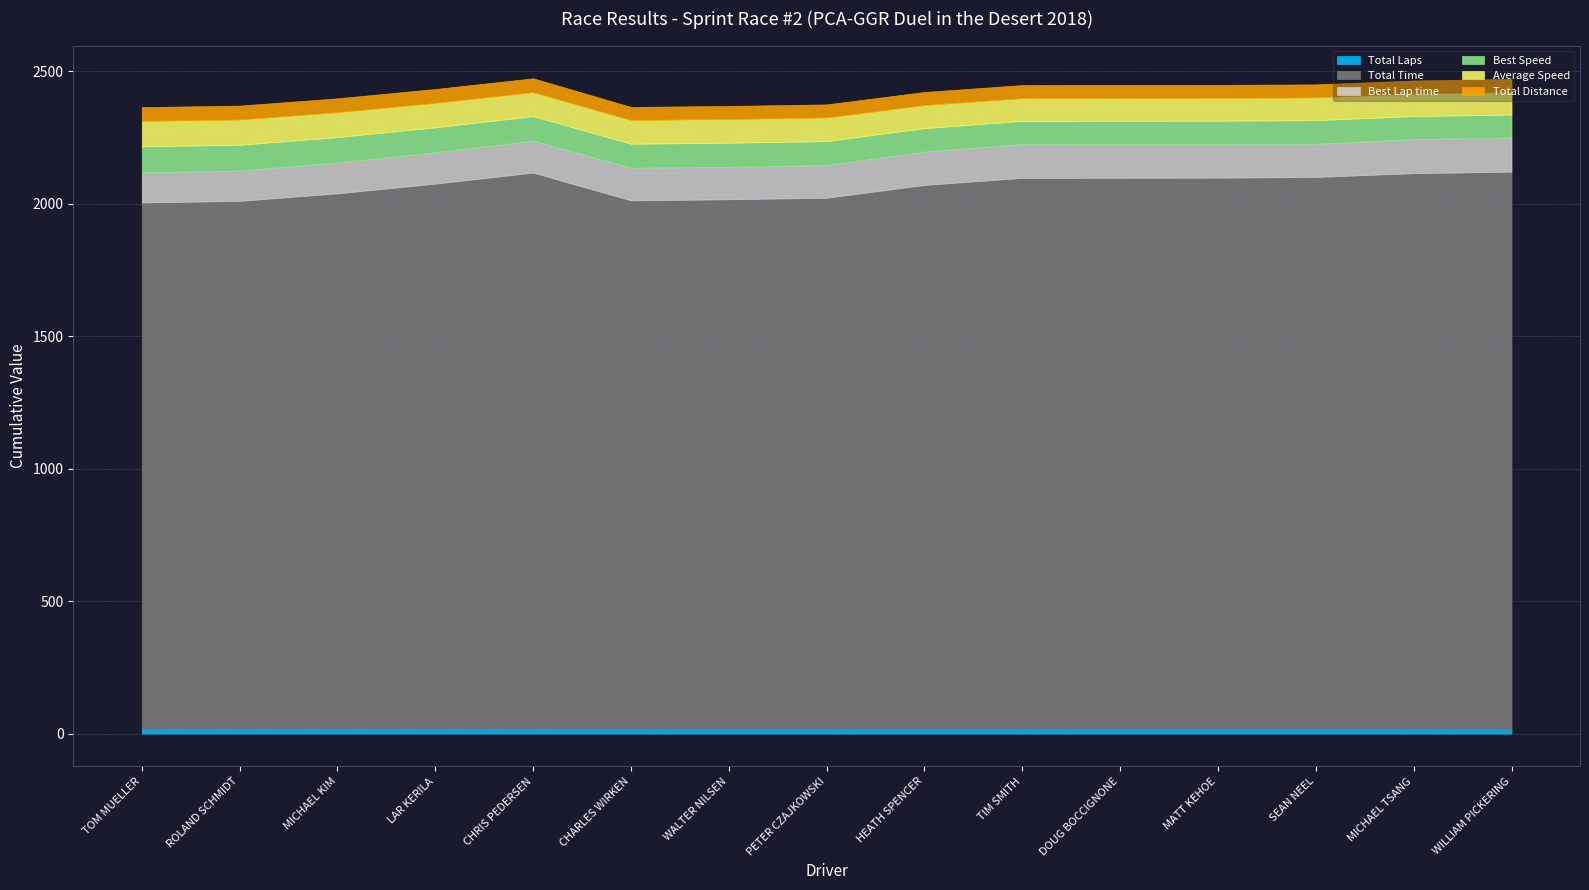

The value of Total Time at MICHAEL KIM is 880.6. True or false?

False